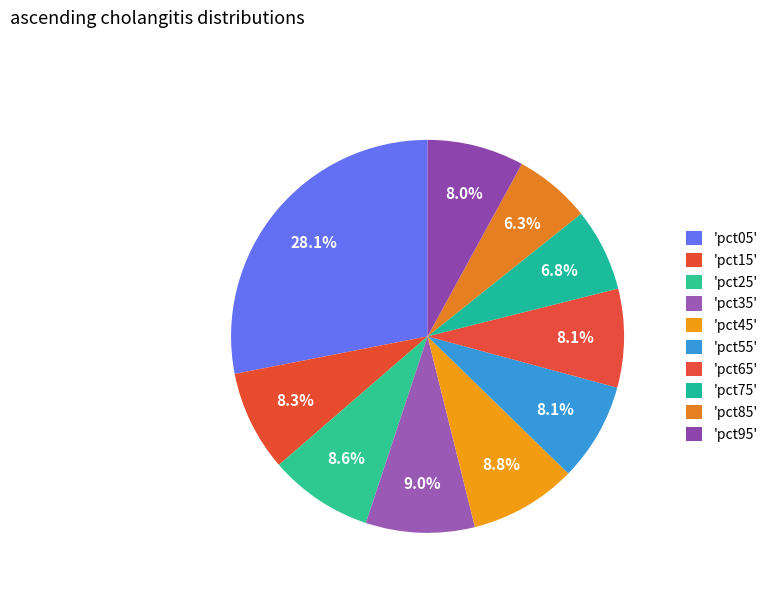

To the nearest percent, what is the difference between the largest and smallest slice percentages?

22%